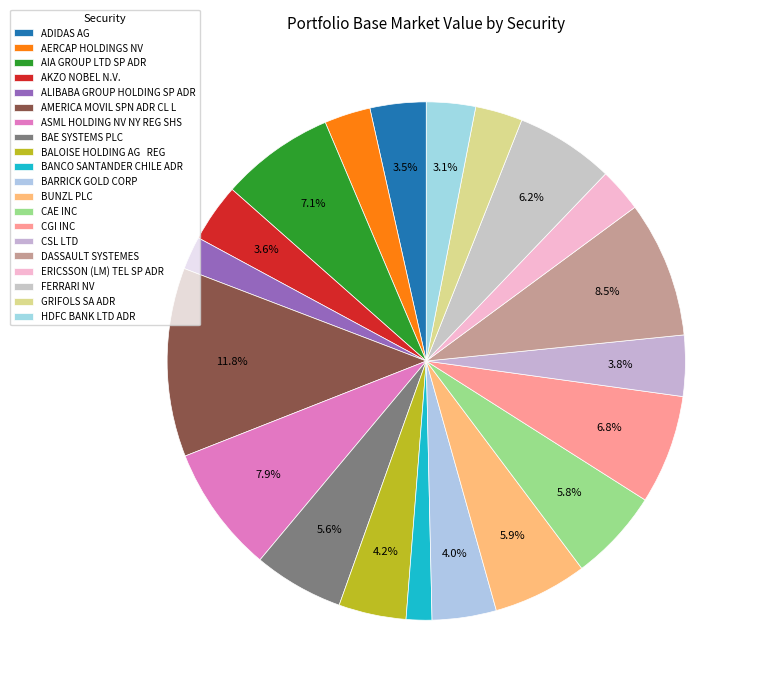

How many segments does this pie chart have?

20